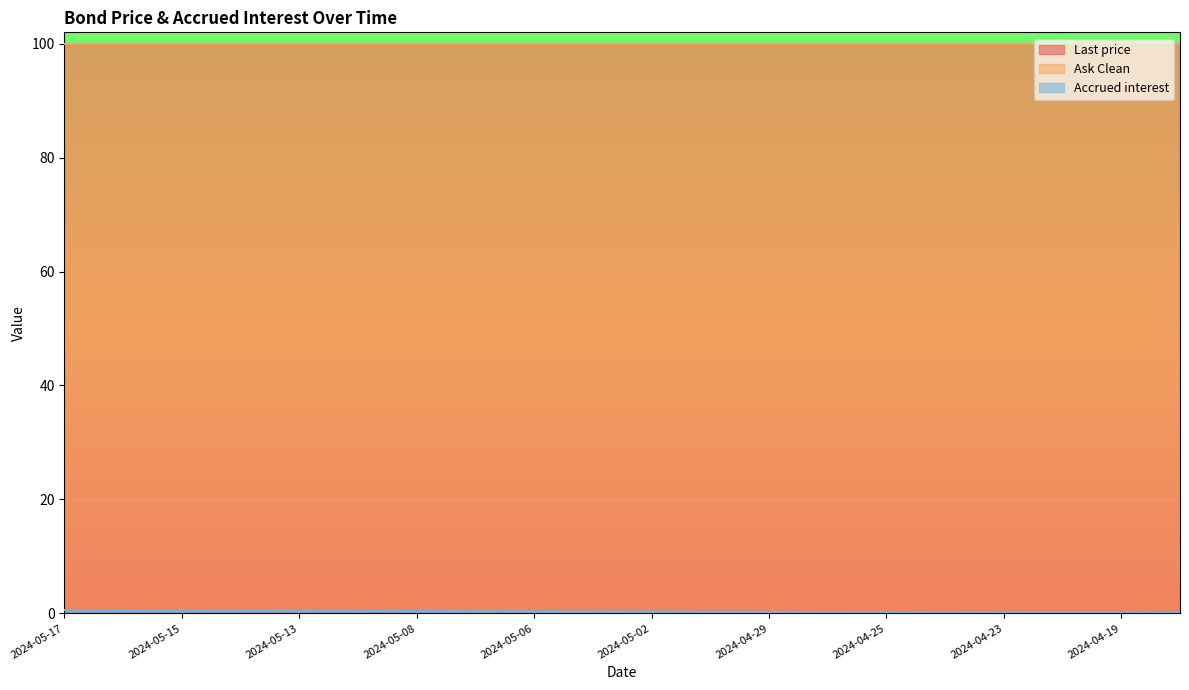

How many data points does each series have?

20